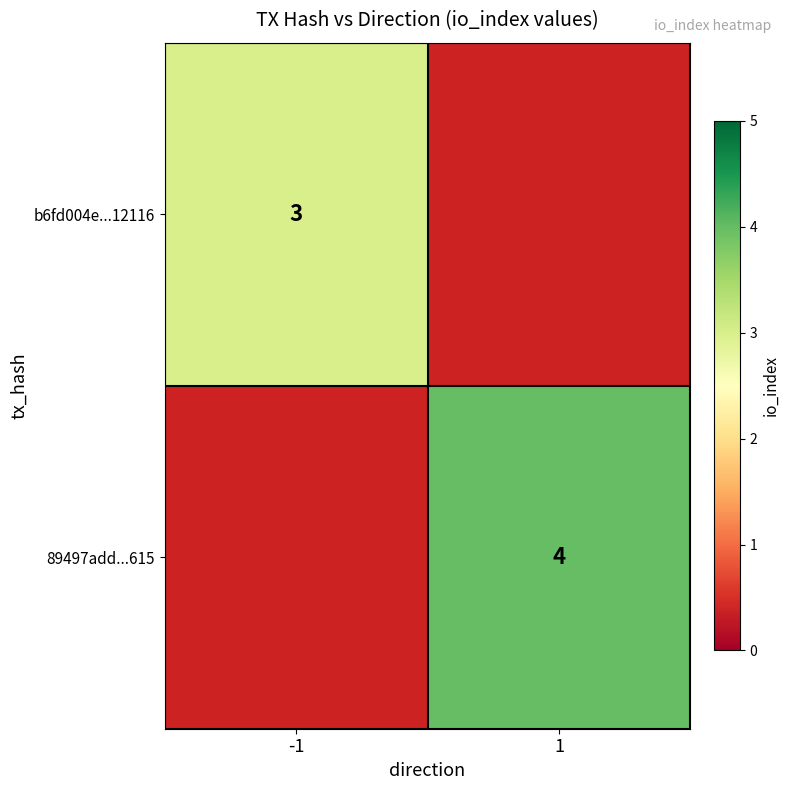

Which has a higher value, -1 or 1?

1